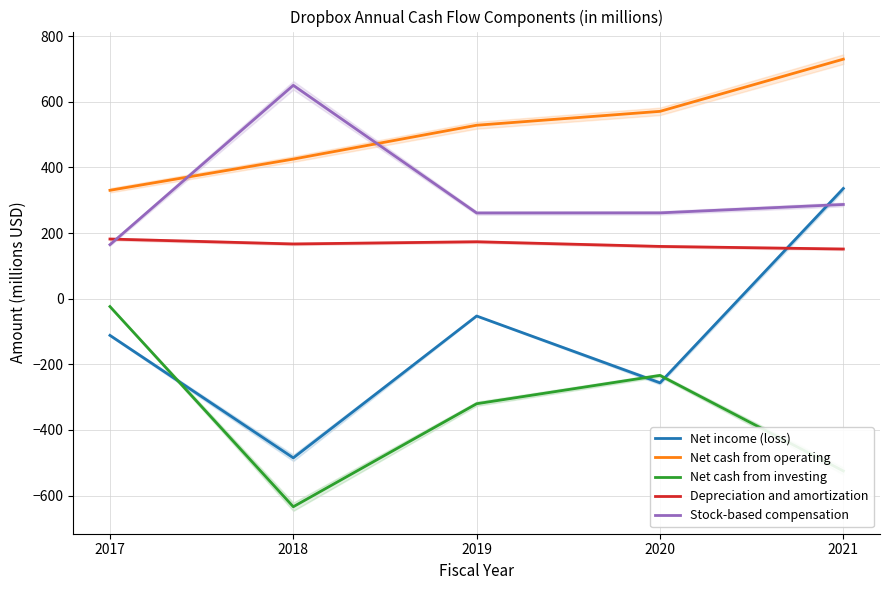

The value of Net cash from operating at 2021 is 729.8. True or false?

True